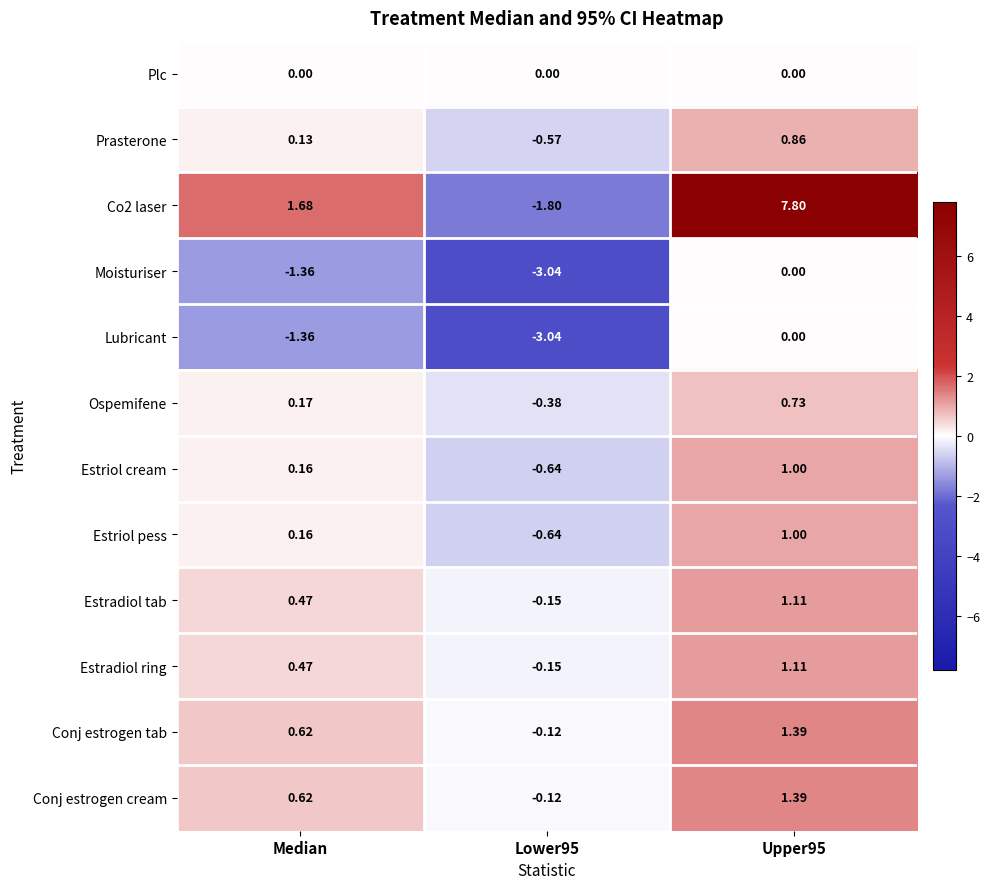

Is the value of Conj estrogen cream at Median greater than the value of Plc at Lower95?

Yes